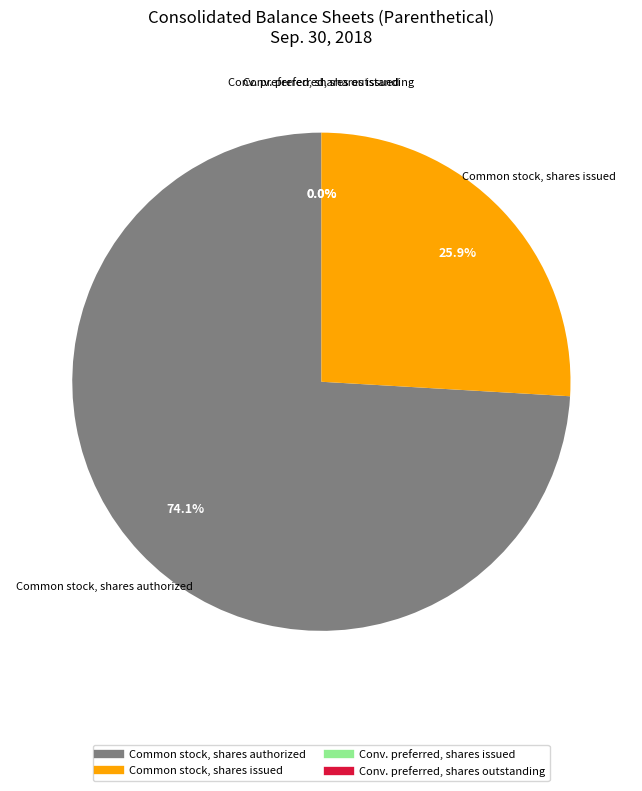

Does any single category account for the majority?

Yes